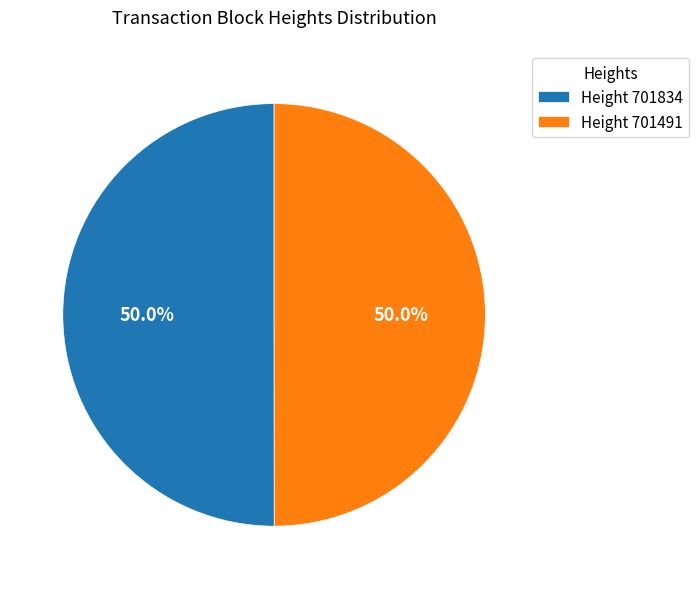

Is the sum of Height 701491 and Height 701834 greater than half?

Yes